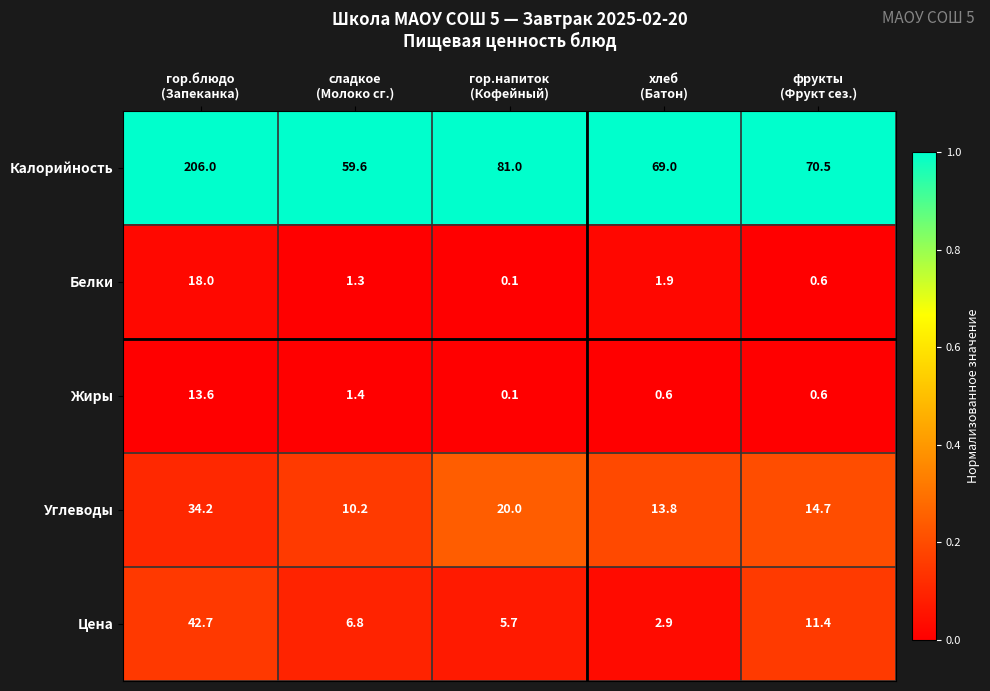

Between хлеб
(Батон) and фрукты
(Фрукт сез.), which series saw the biggest shift?

Цена